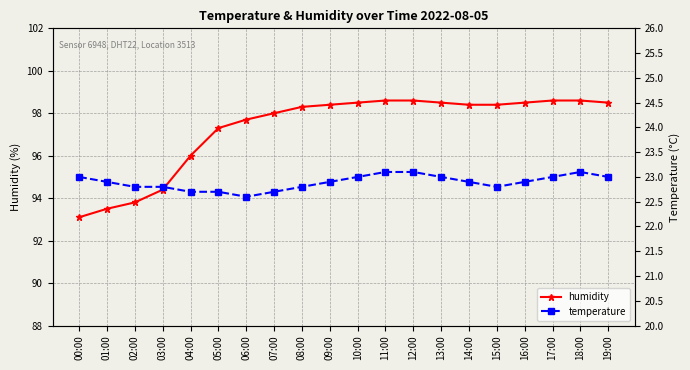

At which label is humidity closest to 95?

03:00